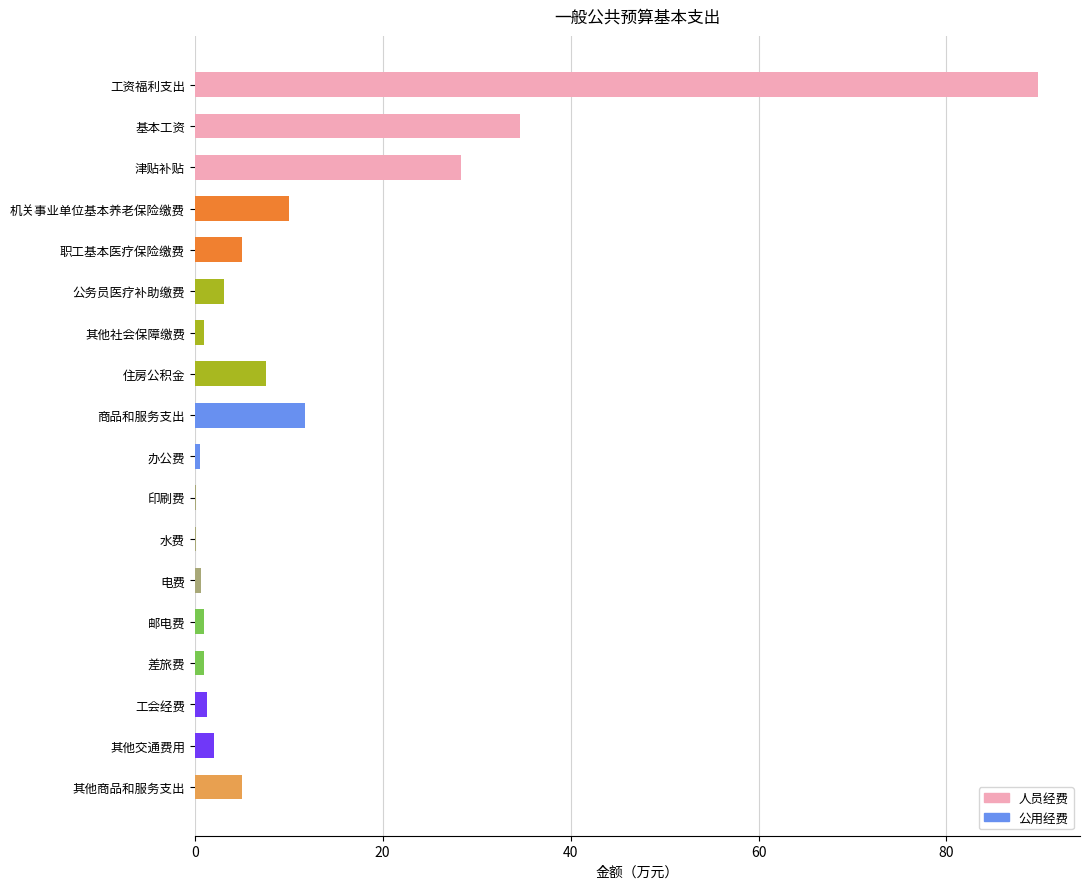

What is the ratio of the value at 商品和服务支出 to the value at 基本工资?

0.3